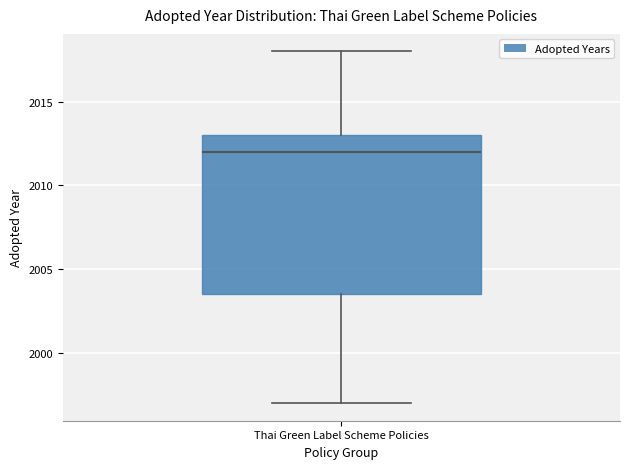

Where does the upper whisker of the box for Thai Green Label Scheme Policies end on the y-axis? The values are not printed on the chart, so give them approximately, as read against the axis.

2018.0